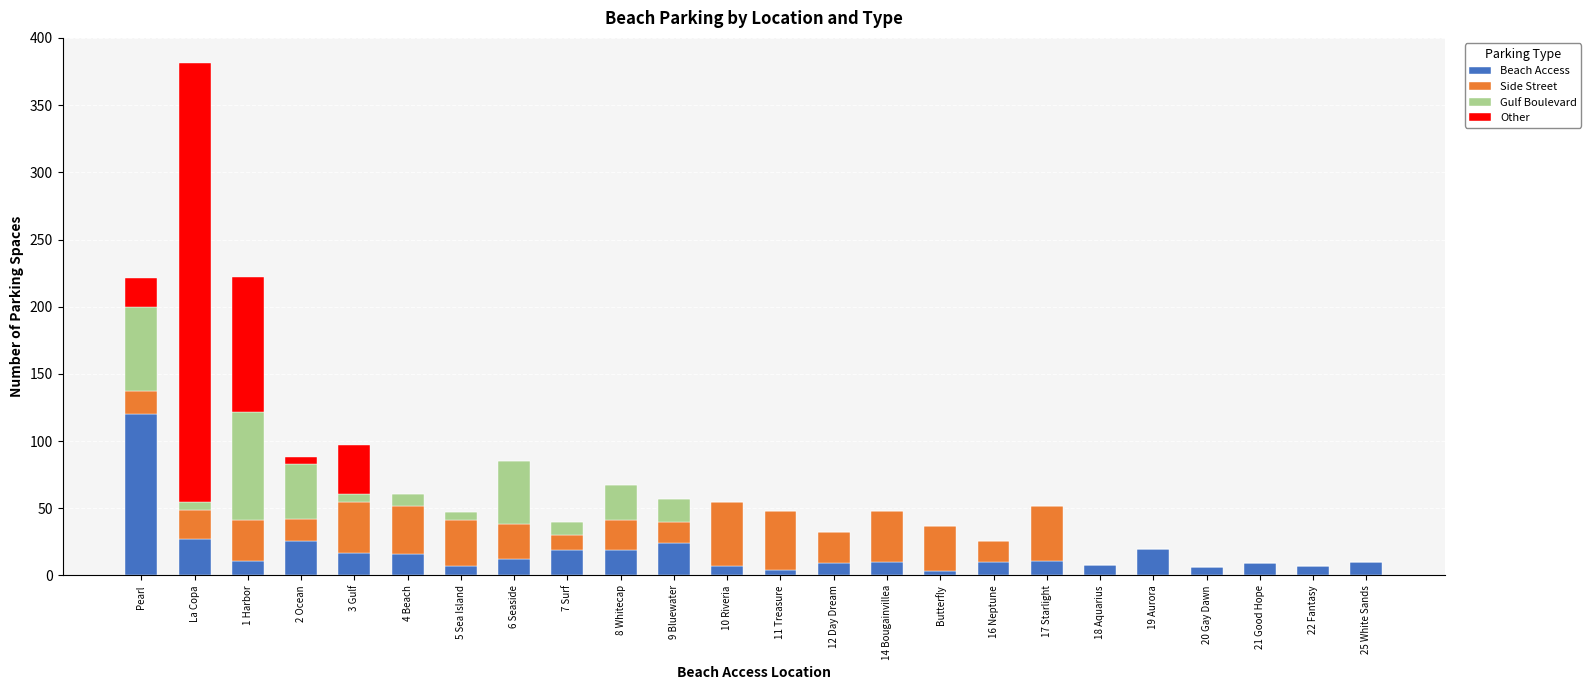

Is it true that Beach Access equals 10 at 14 Bougainvillea?

True